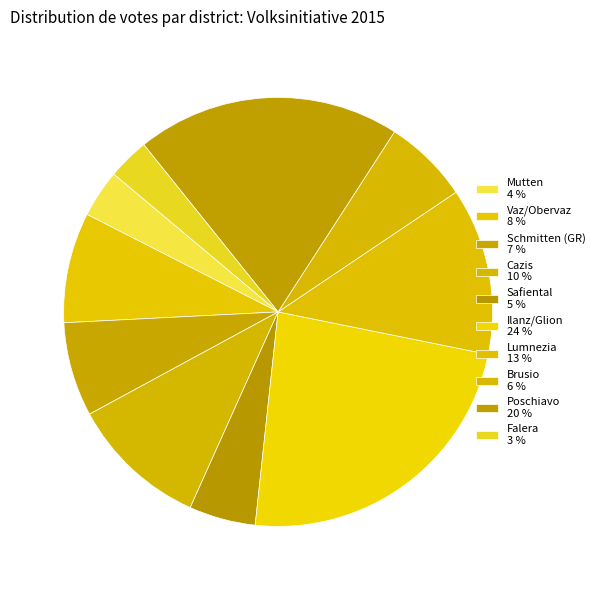

To the nearest percent, what is the combined percentage of Lumnezia and Vaz/Obervaz?

21%